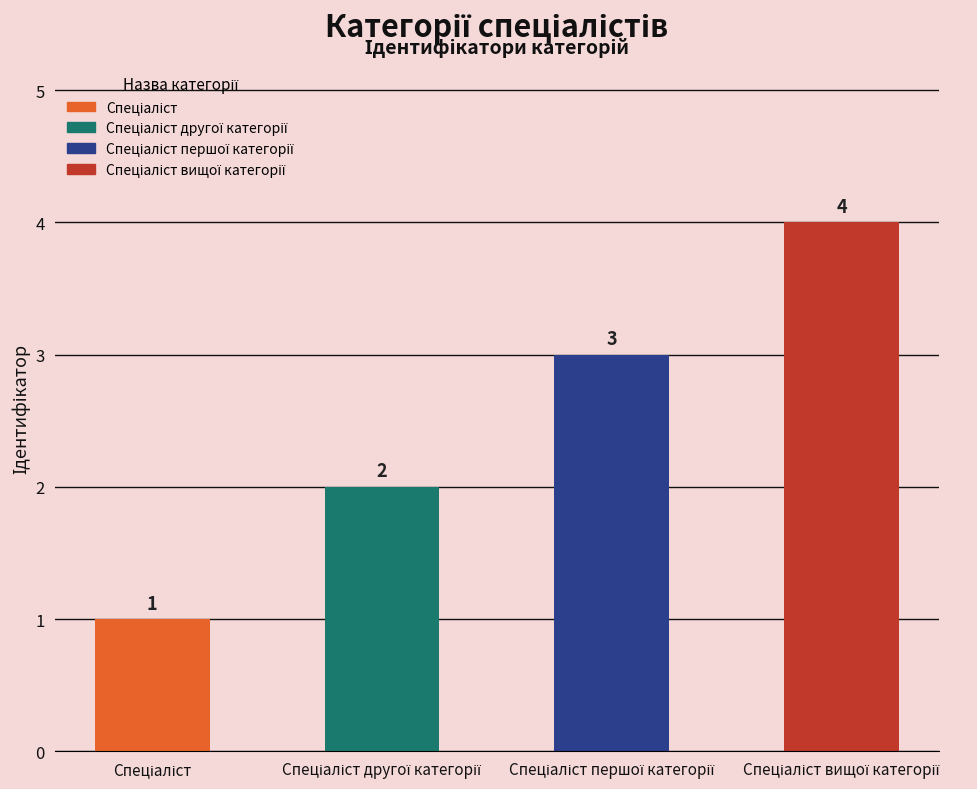

How many bars are there in total?

4